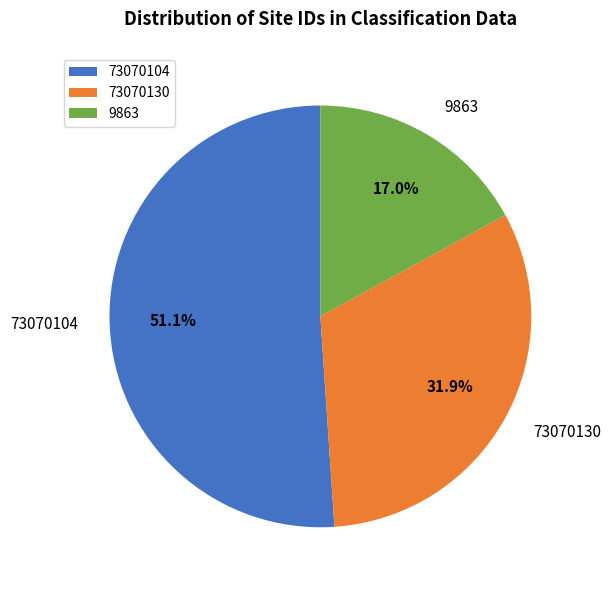

Which has a higher value, 73070130 or 73070104?

73070104